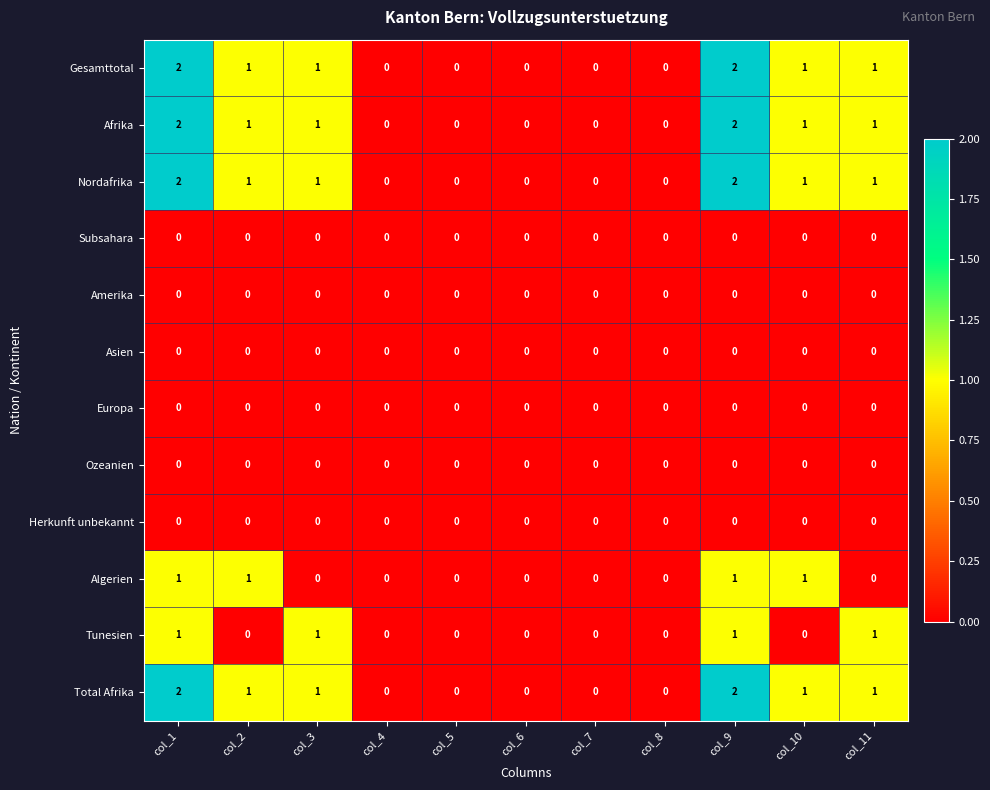

True or false: Gesamttotal has a value of 2 at col_9.

True